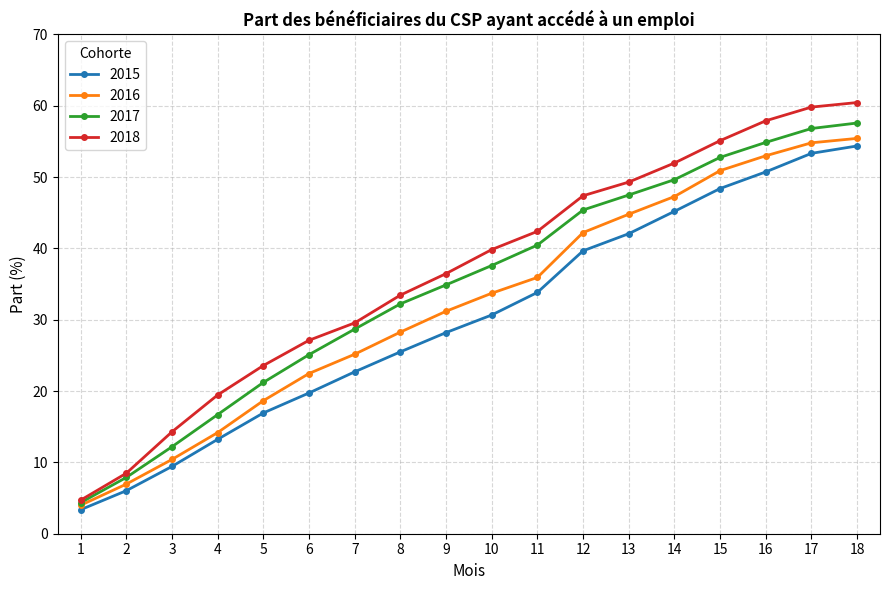

Which label corresponds to the largest value in the chart?

18